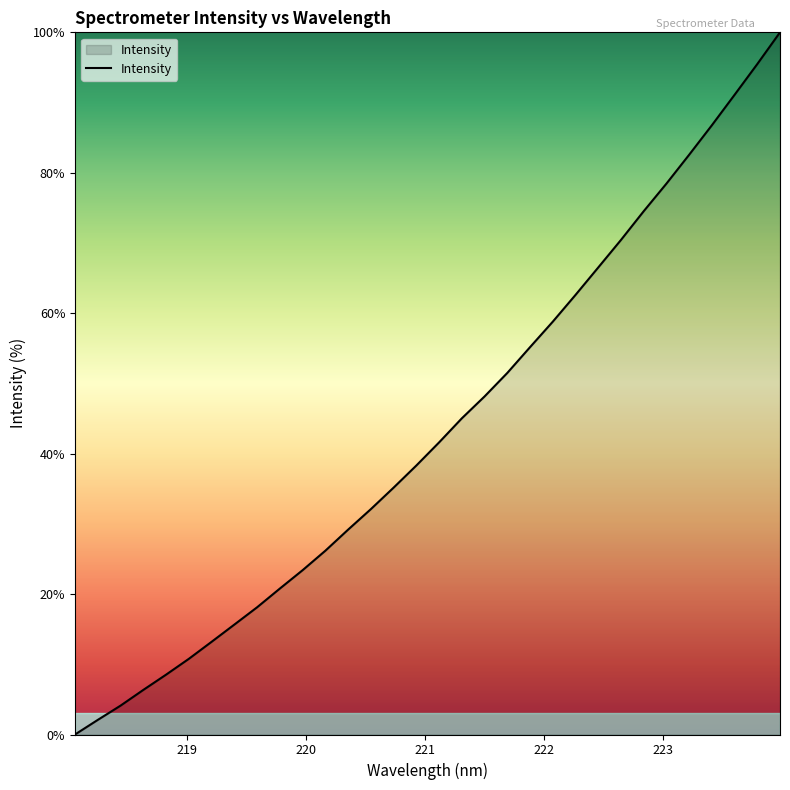

True or false: the data has more than 0 interior local peaks.

False